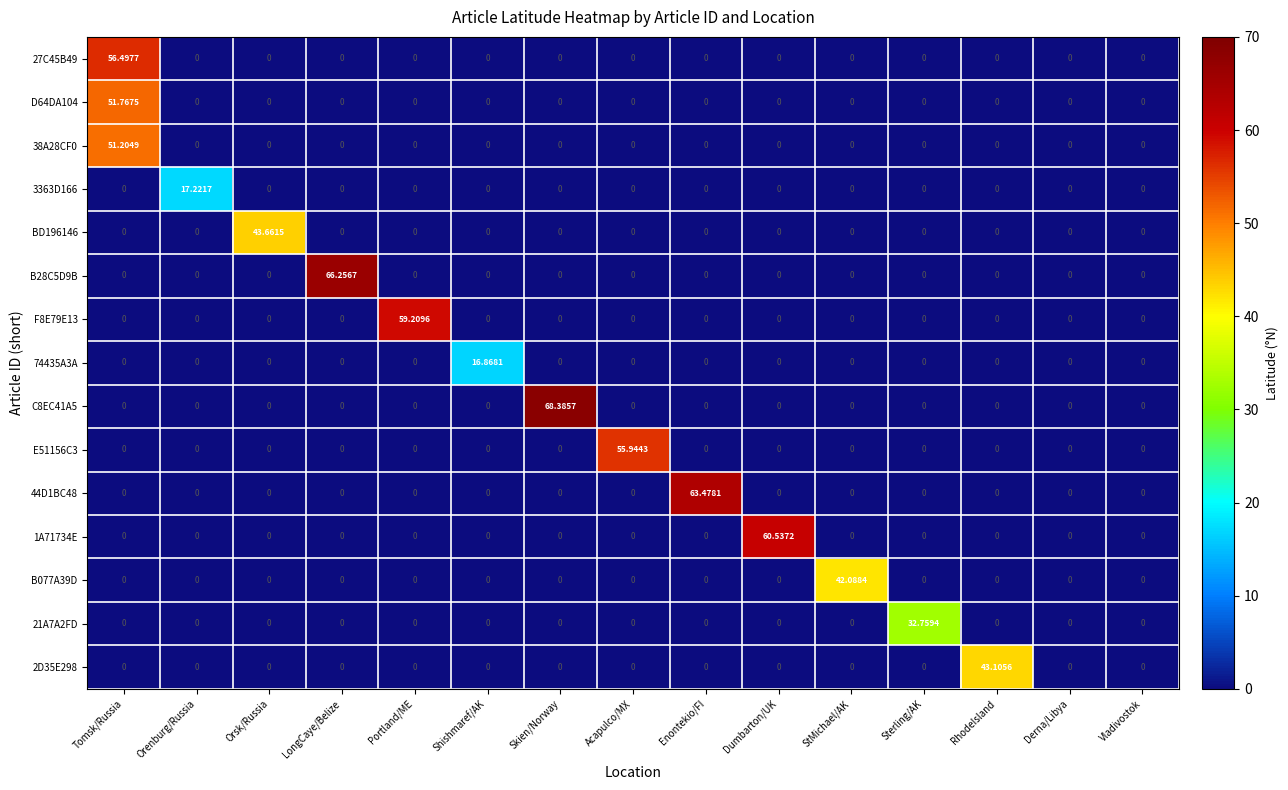

What is the total value across all series at Tomsk/Russia?

159.5